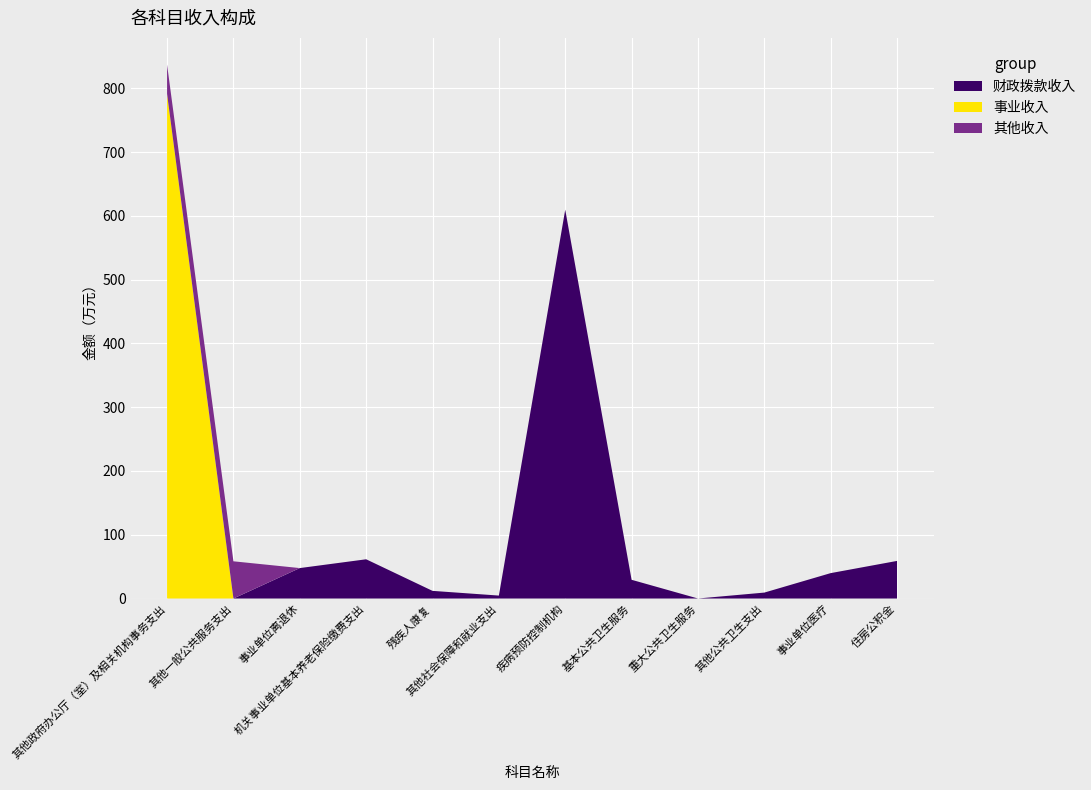

Reading left to right, what are all the values shown in this chart?

财政拨款收入: 0.0	0.0	47.7	61.5	12.0	4.6	609.6	29.4	0.0	9.3	39.8	59.0
事业收入: 791.2	0.0	0.0	0.0	0.0	0.0	0.0	0.0	0.0	0.0	0.0	0.0
其他收入: 45.9	58.3	0.0	0.0	0.0	0.0	0.0	0.0	0.0	0.0	0.0	0.0